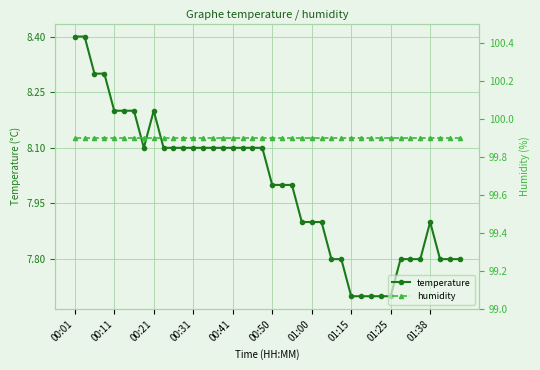

Count the temperature values in the range 7 to 8.

20